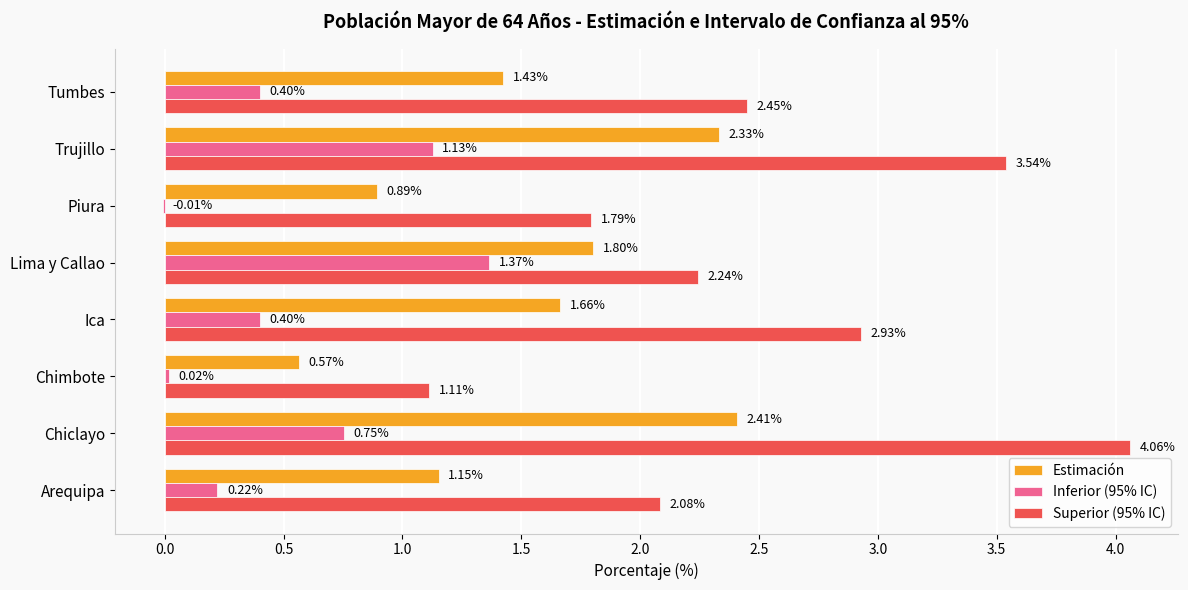

Between Arequipa and Chiclayo, which series saw the biggest shift?

Superior (95% IC)